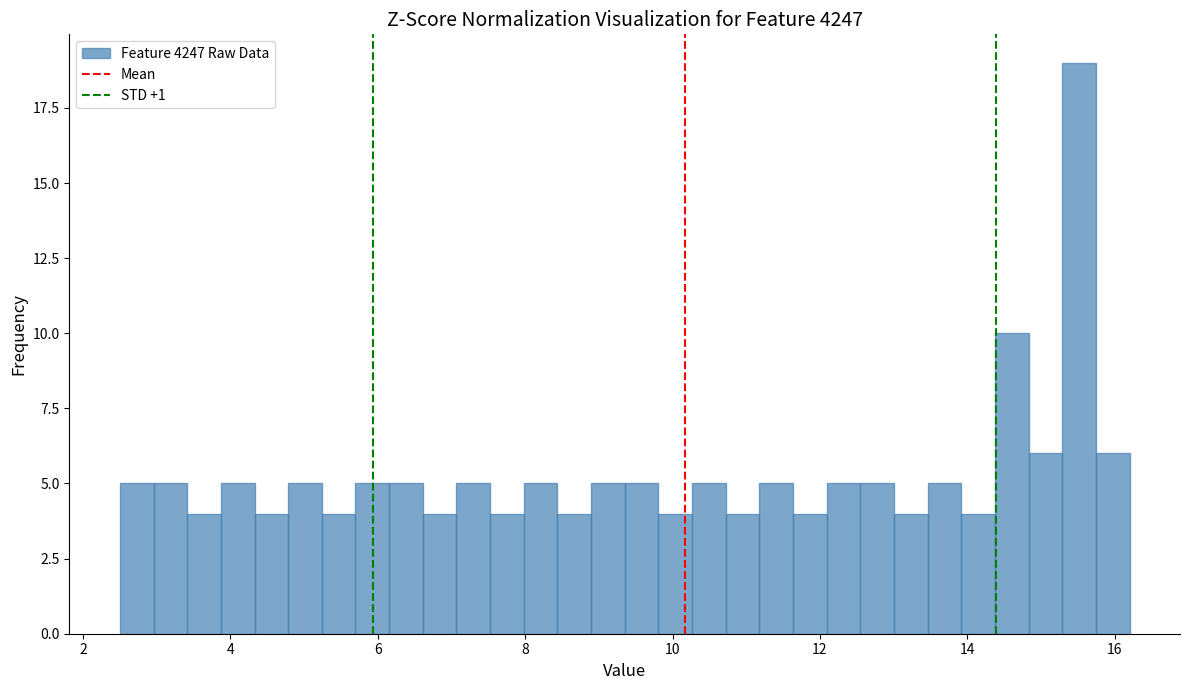

Around what value on the x-axis is the tallest bar? Give the approximate position of its centre, as read against the axis.

15.6